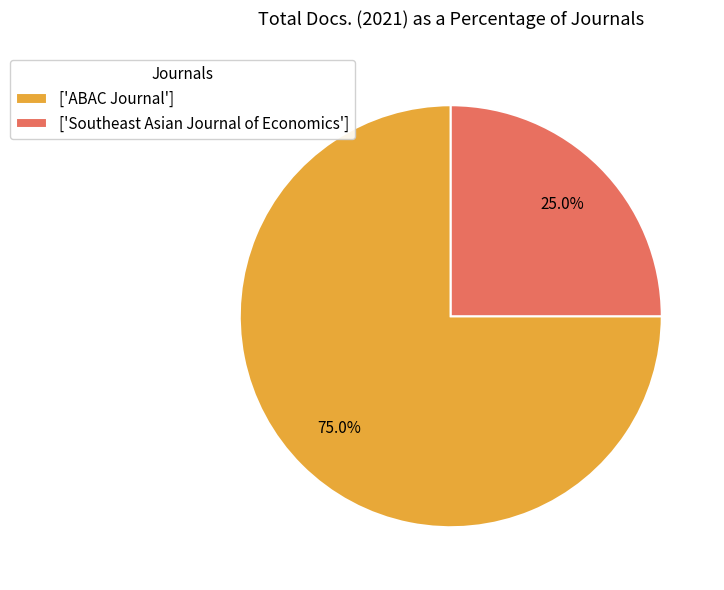

Is the sum of ['Southeast Asian Journal of Economics'] and ['ABAC Journal'] greater than half?

Yes